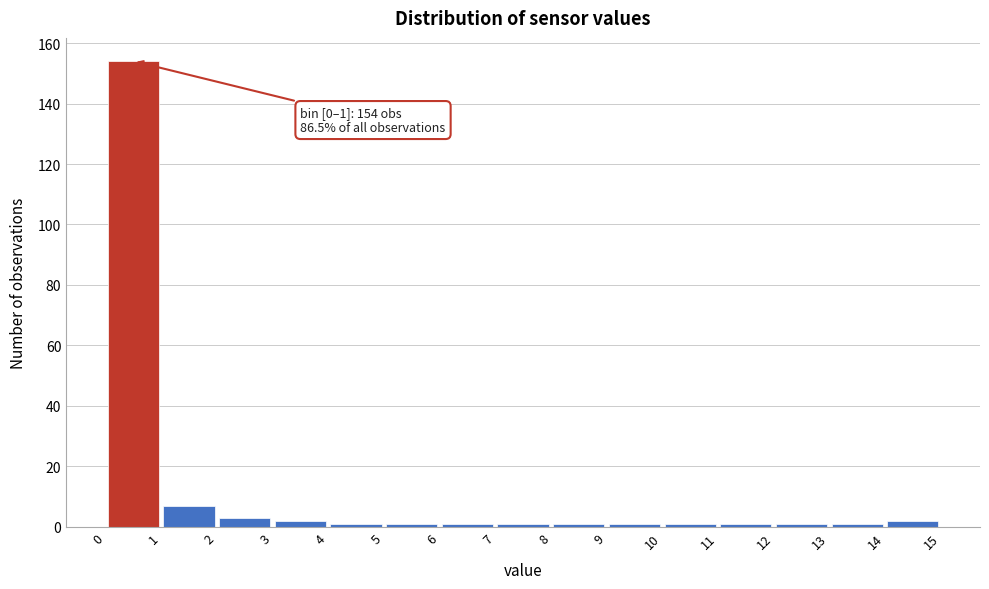

Which range on the x-axis has the tallest bar?

0 to 1